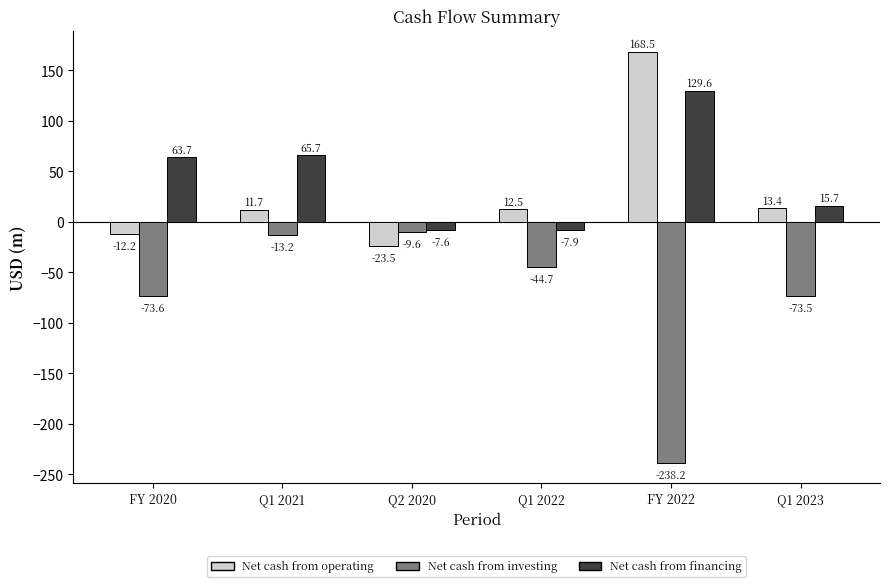

Which category has the lowest value in the Net cash from operating series?

Q2 2020